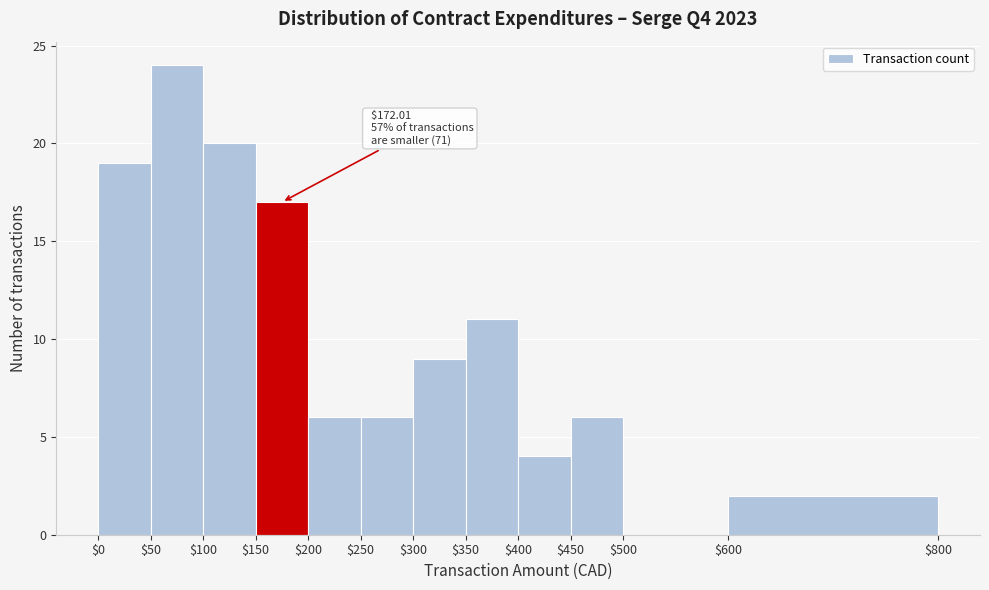

Over which range of the x-axis is the bar tallest?

$50 to $100